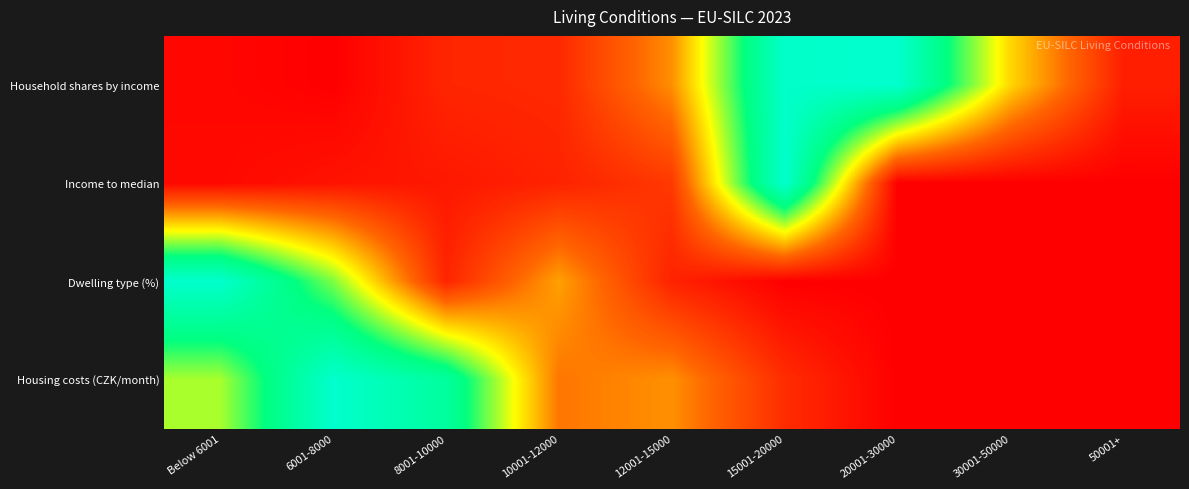

At how many categories does at least one series exceed 0?

9